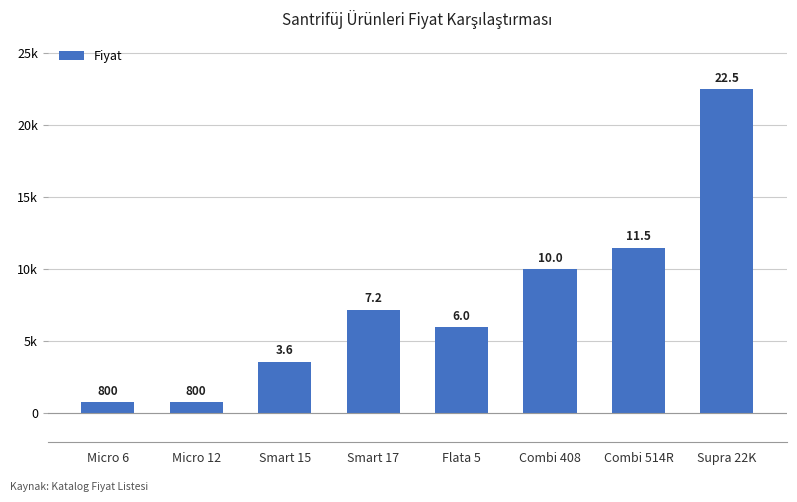

Reading left to right, transcribe all the data shown in this chart.

800	800	3600	7200	6000	10000	11500	22500